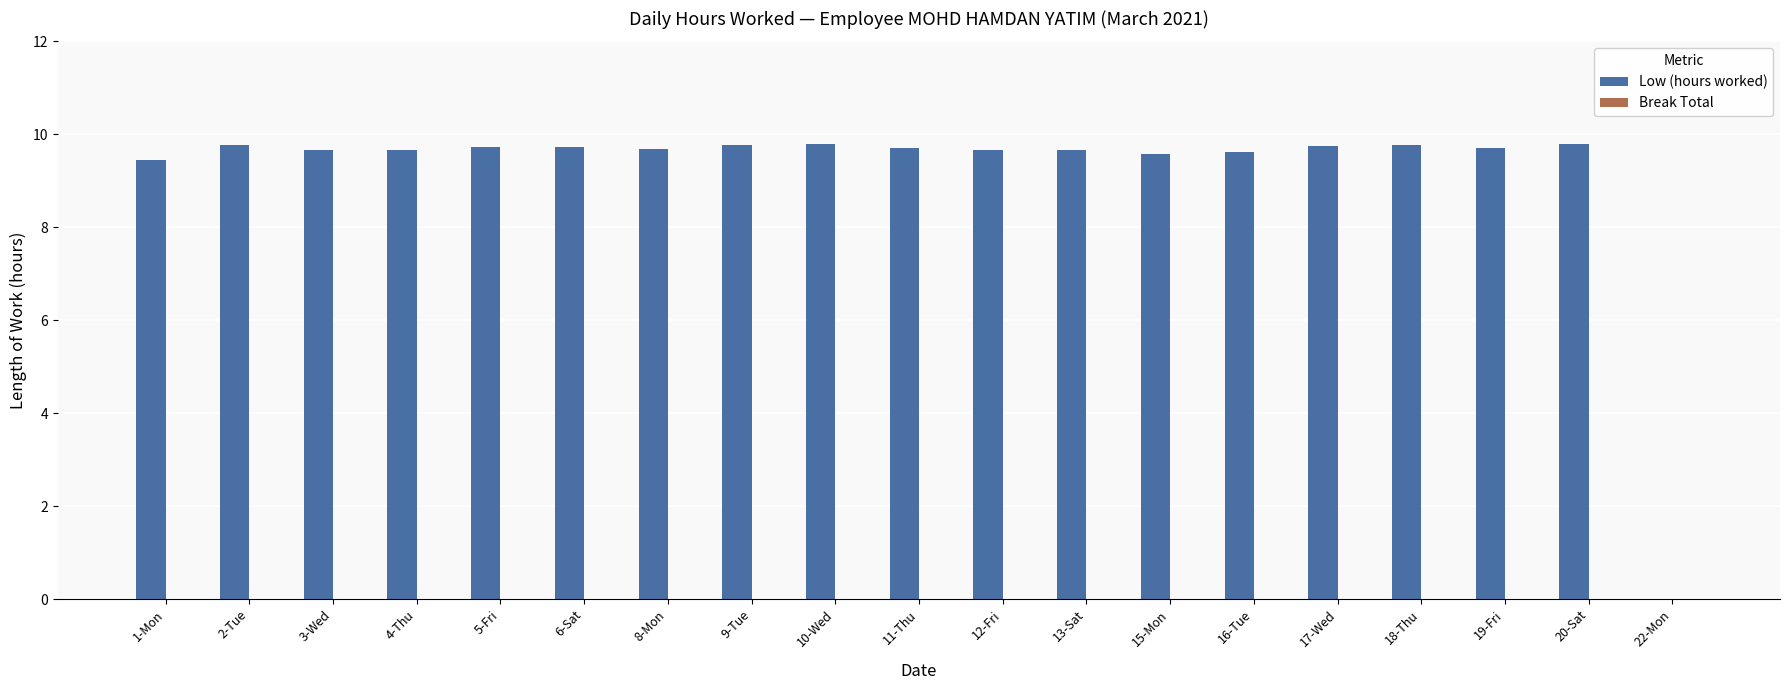

What is the ratio of the value at 19-Fri to the value at 12-Fri?

1.0